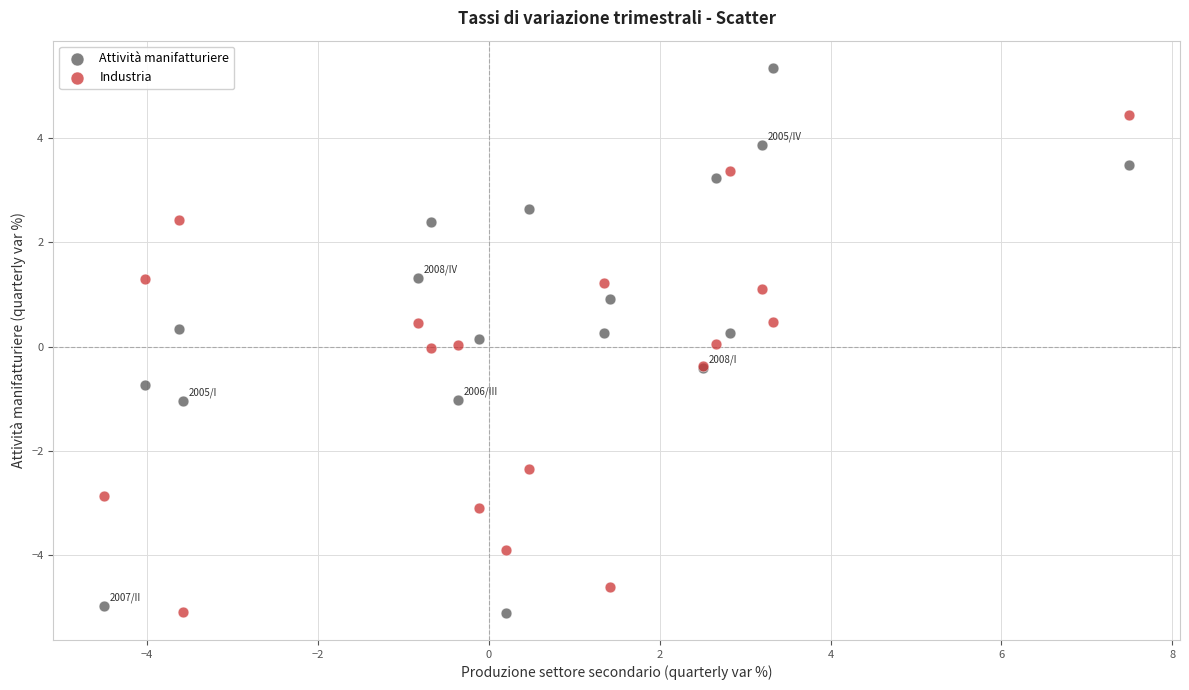

What is the X range (max minus min) for the scatter plot?

12.0